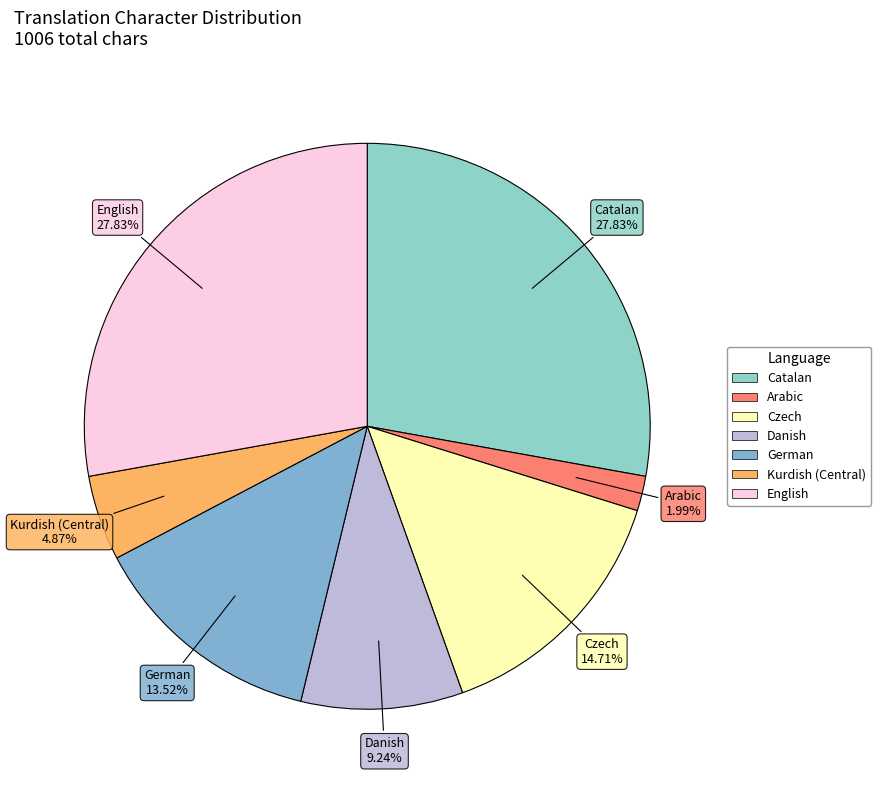

Which slice is the smallest?

Arabic